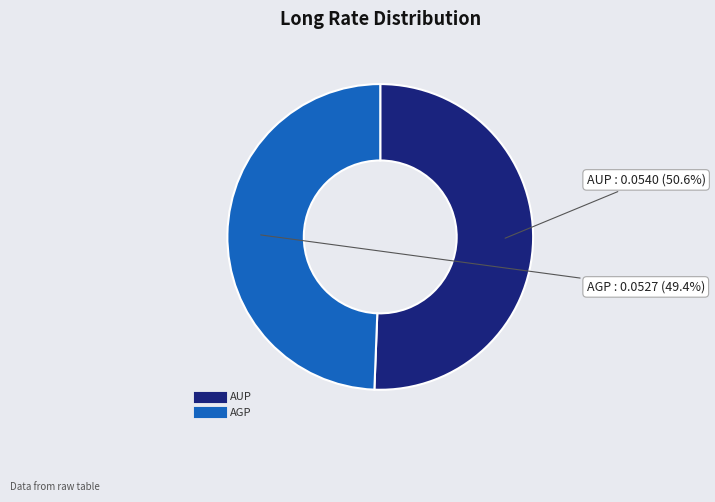

To the nearest percent, what portion does AUP represent?

51%